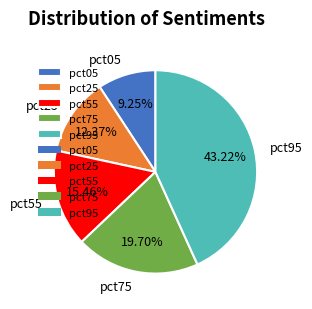

Is there any slice that represents more than half of the pie?

No